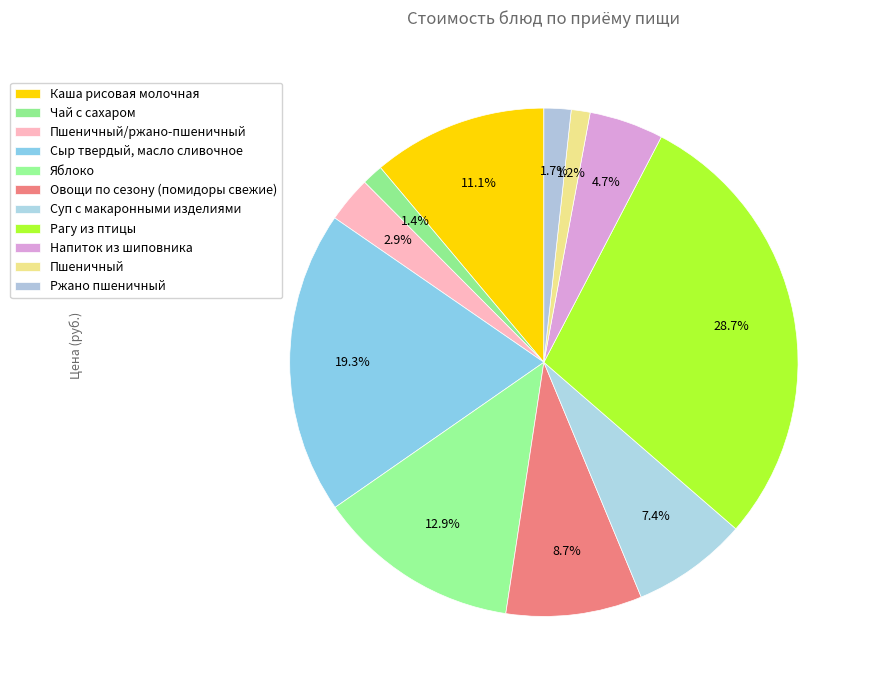

Does Суп с макаронными изделиями represent more than half of the total?

No